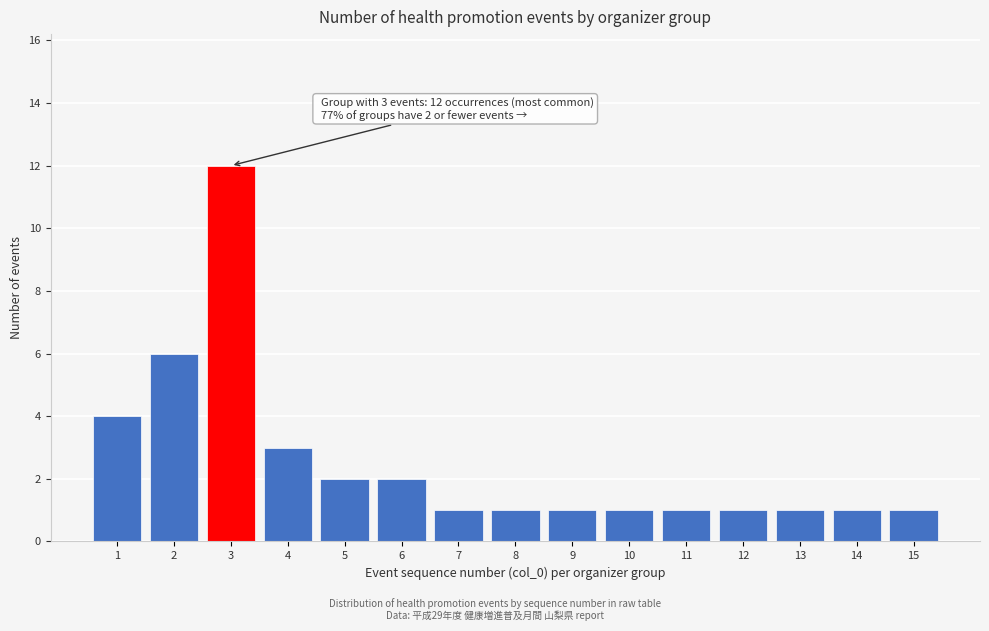

Reading left to right, extract all data points from this chart.

4	6	12	3	2	2	1	1	1	1	1	1	1	1	1